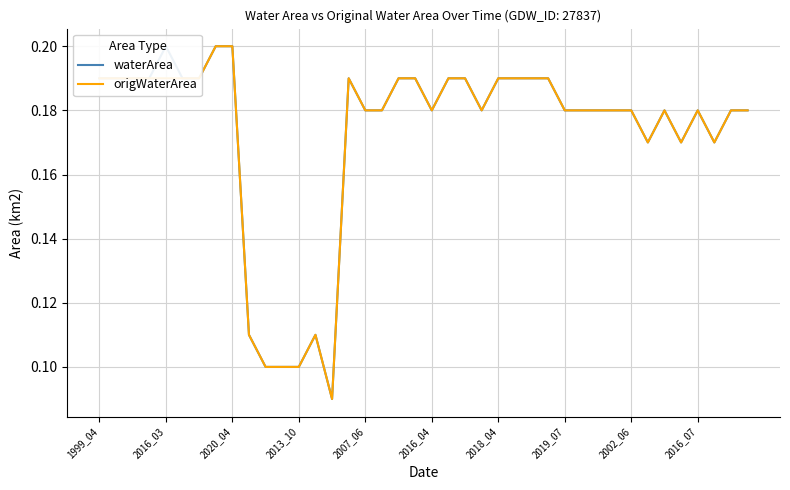

List the series in order of their peak value, lowest first.

waterArea, origWaterArea